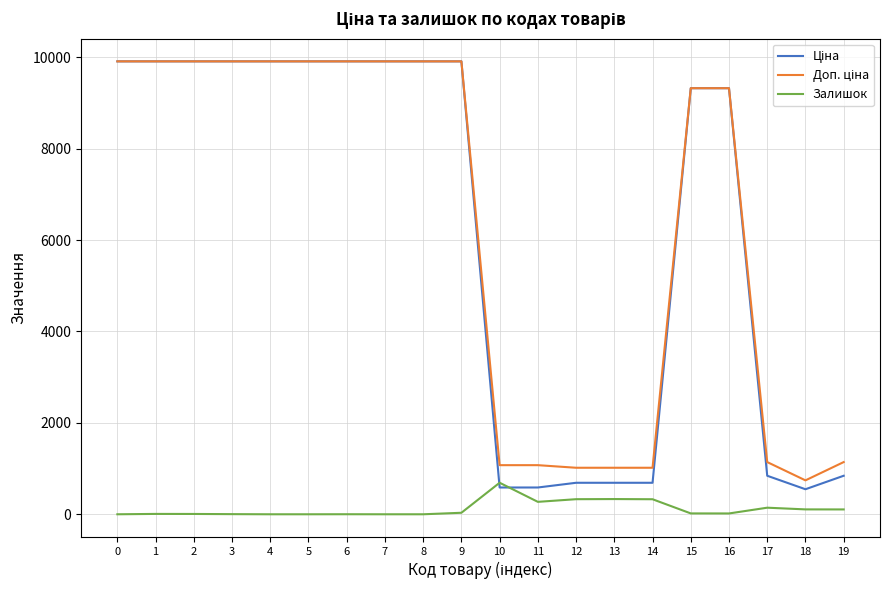

What is the spread (max minus min) of values at 5?

9908.5